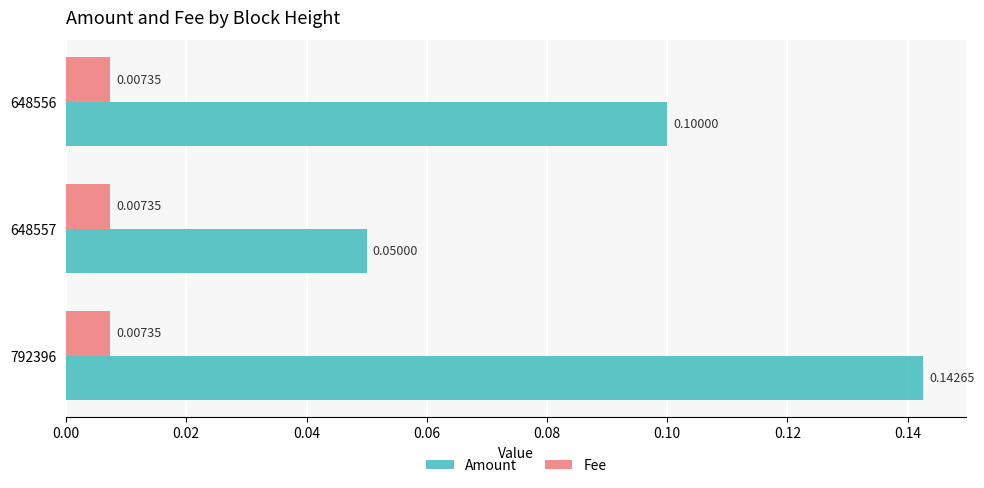

Rank the series by their maximum value, from lowest to highest.

Fee, Amount